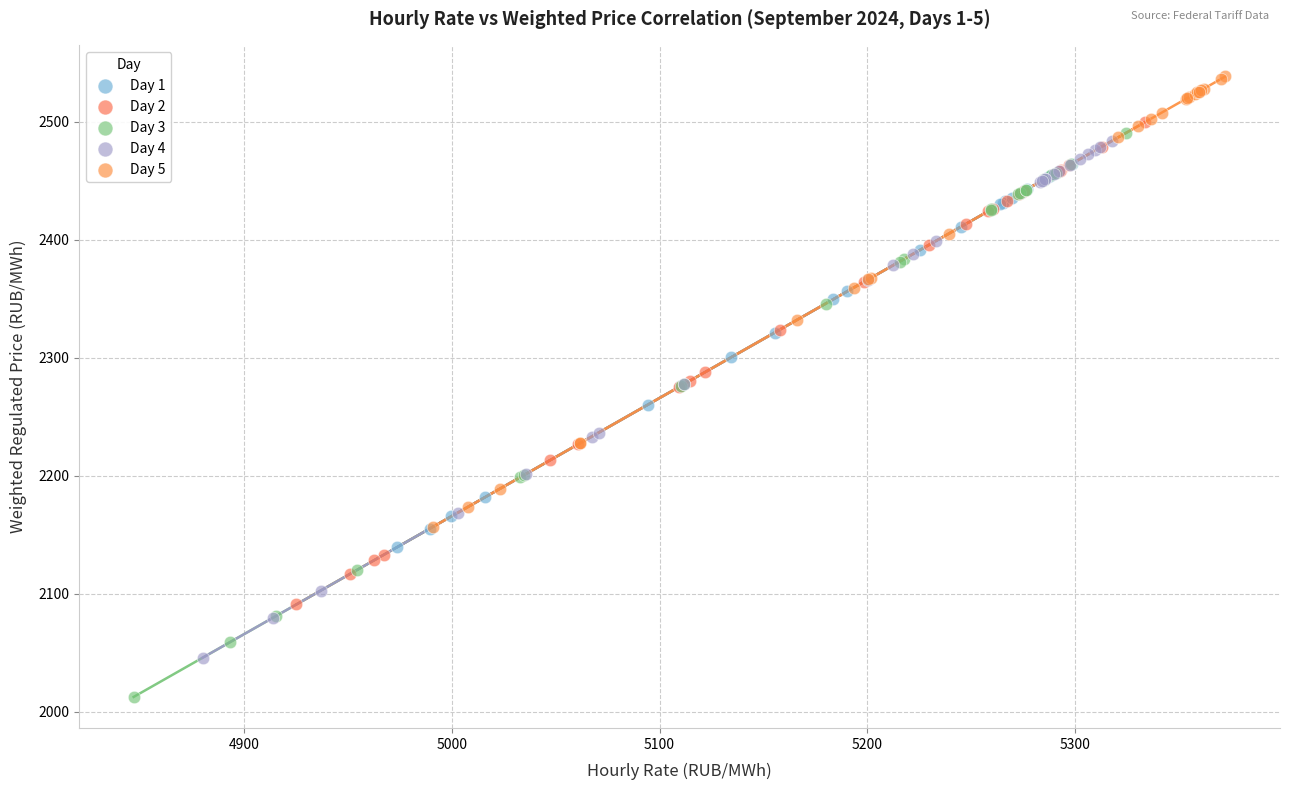

Which series reaches the maximum Y coordinate?

Day 5